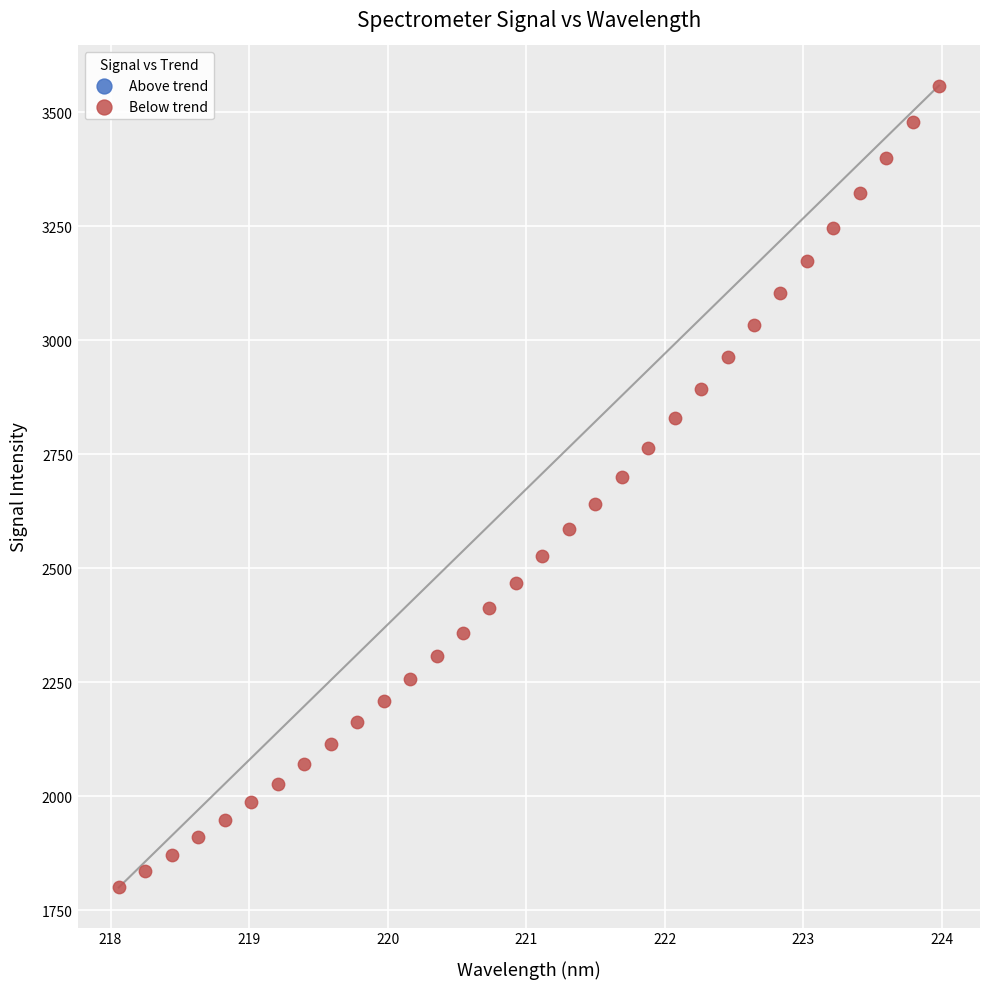

What is the range of X values (max minus min)?

5.9